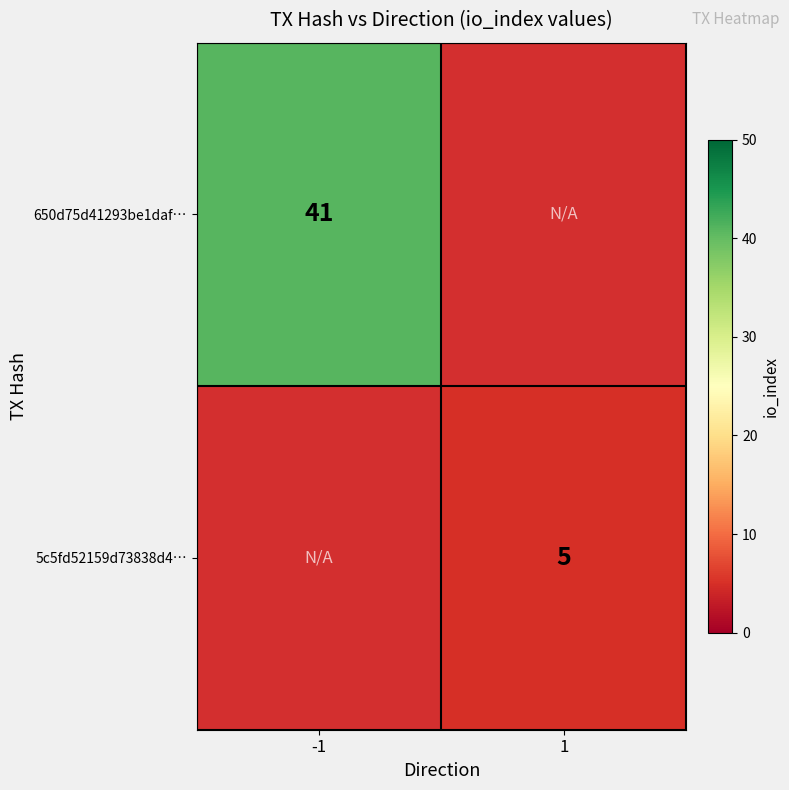

The value of 5c5fd52159d73838d4… at 1 is 8. True or false?

False